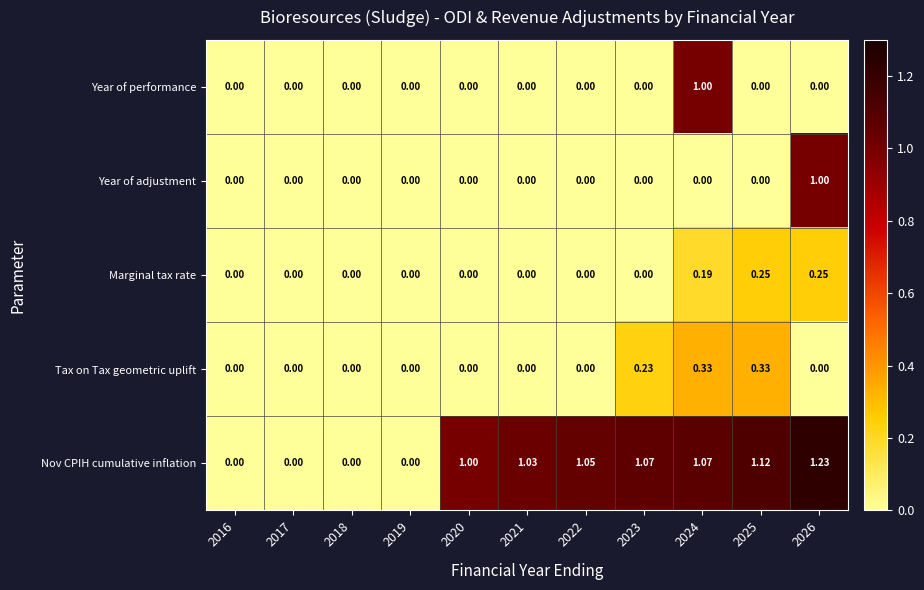

Which series has the widest spread of values?

Nov CPIH cumulative inflation